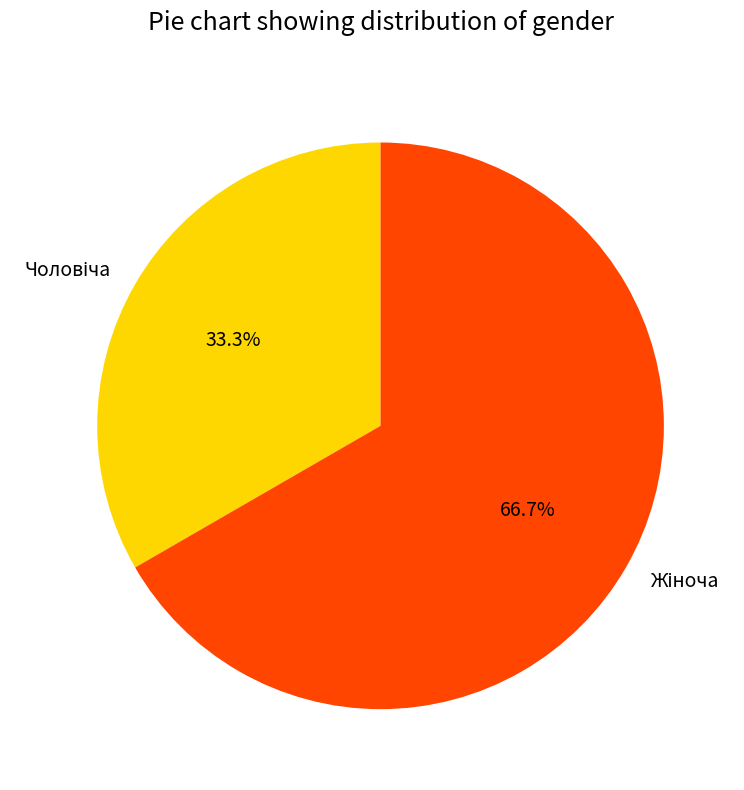

Does any single category account for the majority?

Yes